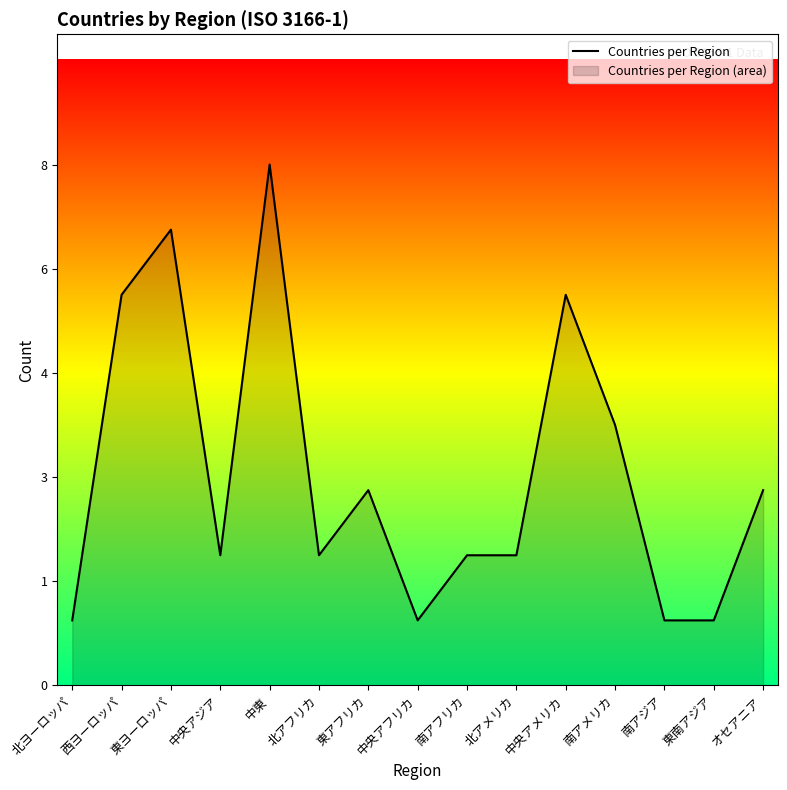

What is the maximum value shown in the chart?

8